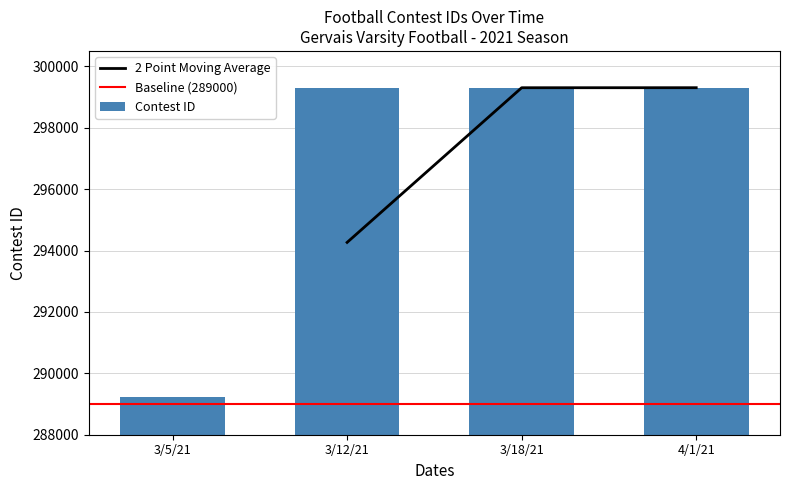

Reading left to right, list all the values displayed in this chart.

289227	299301	299302	299303